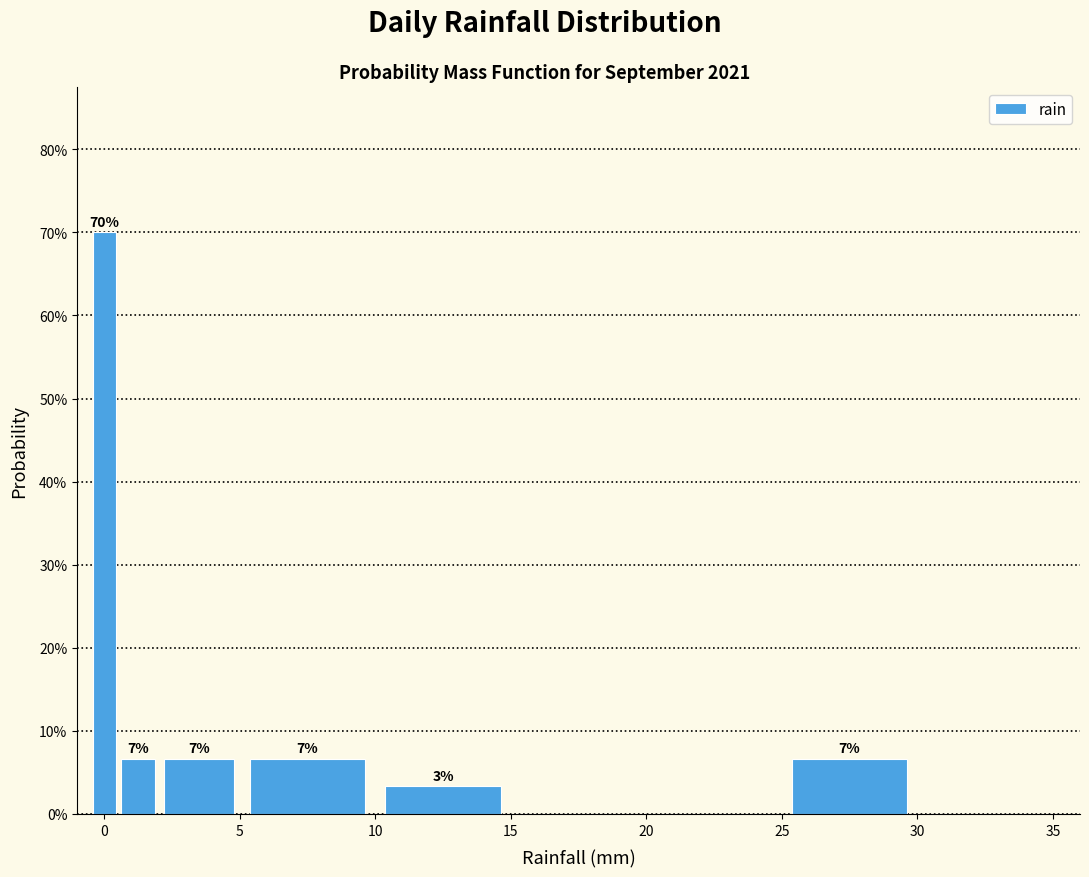

Around what value on the x-axis is the tallest bar? Give the approximate position of its centre, as read against the axis.

0.0